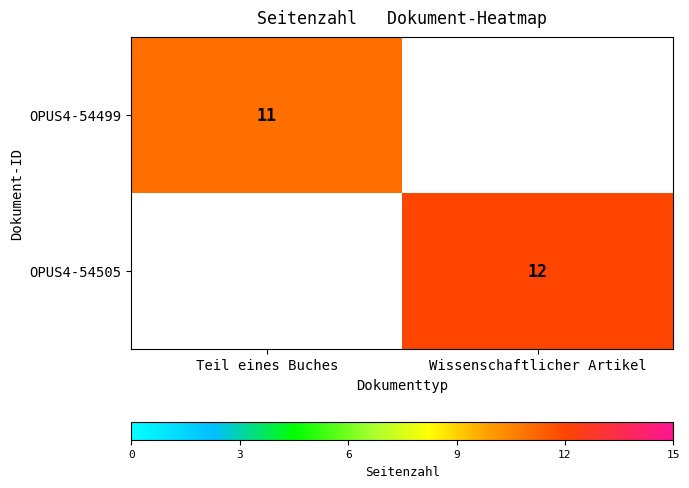

True or false: OPUS4-54499 has a value of 15 at Teil eines Buches.

False